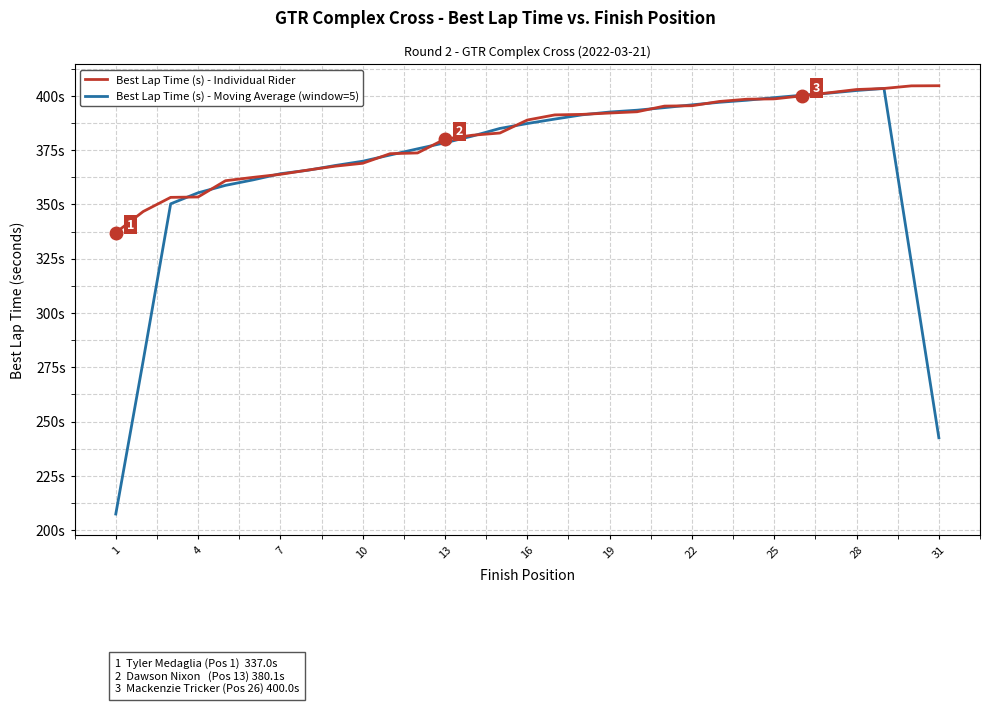

What is the difference between the maximum and second lowest values in the Best Lap Time (s) - Individual Rider series?

57.9